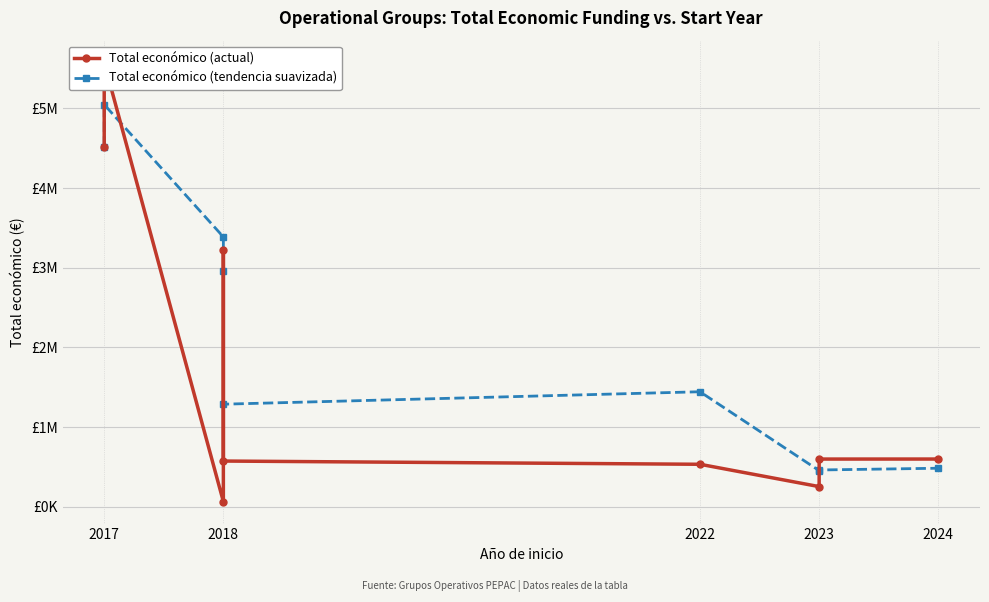

Reading left to right, list all the values displayed in this chart.

Total económico (actual): 4520649.0	5574402.0	64630.0	3223608.0	574000.0	533449.0	253281.0	598909.0	599211.0
Total económico (tendencia suavizada): 4520649.0	5047525.5	3386560.3	2954213.3	1287412.7	1443685.7	453576.7	461879.7	483800.3